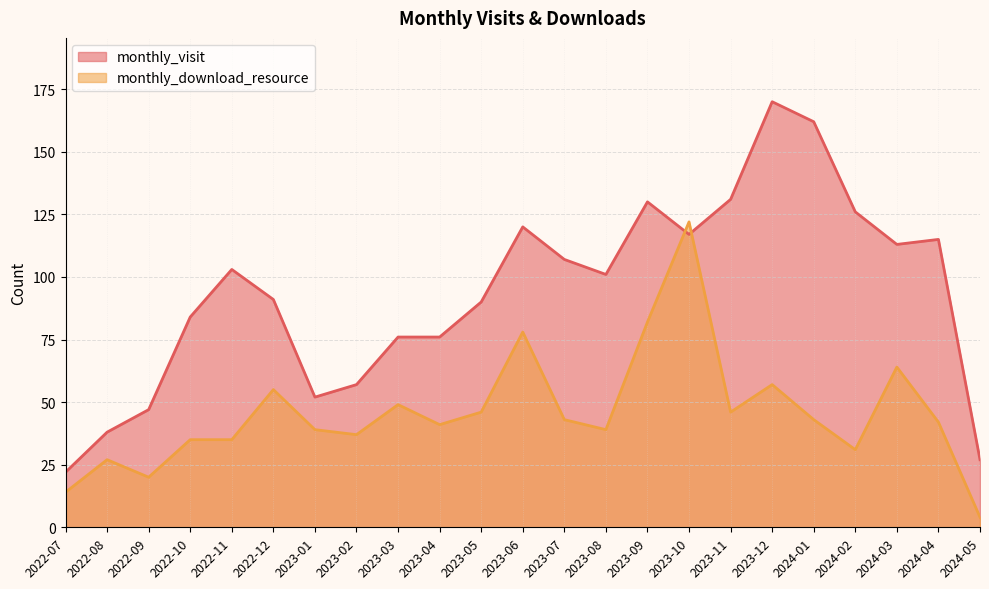

Which series has the largest total across all categories?

monthly_visit